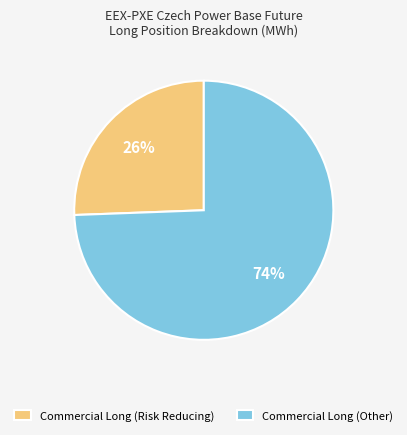

Is it true that Commercial Long (Risk Reducing) is 20% of the pie?

False